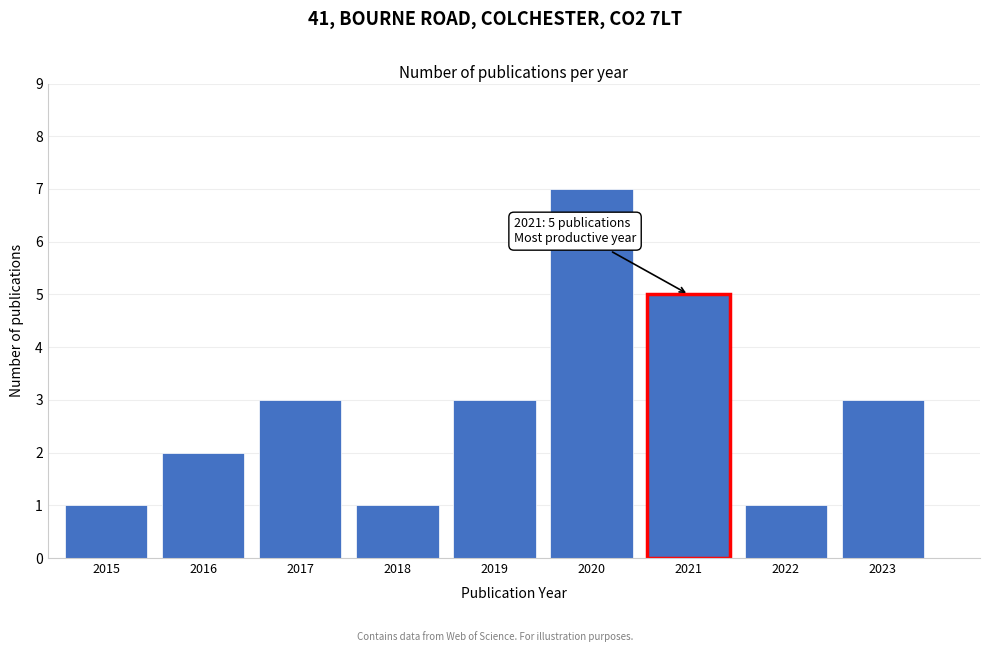

Reading left to right, extract all data points from this chart.

1	2	3	1	3	7	5	1	3